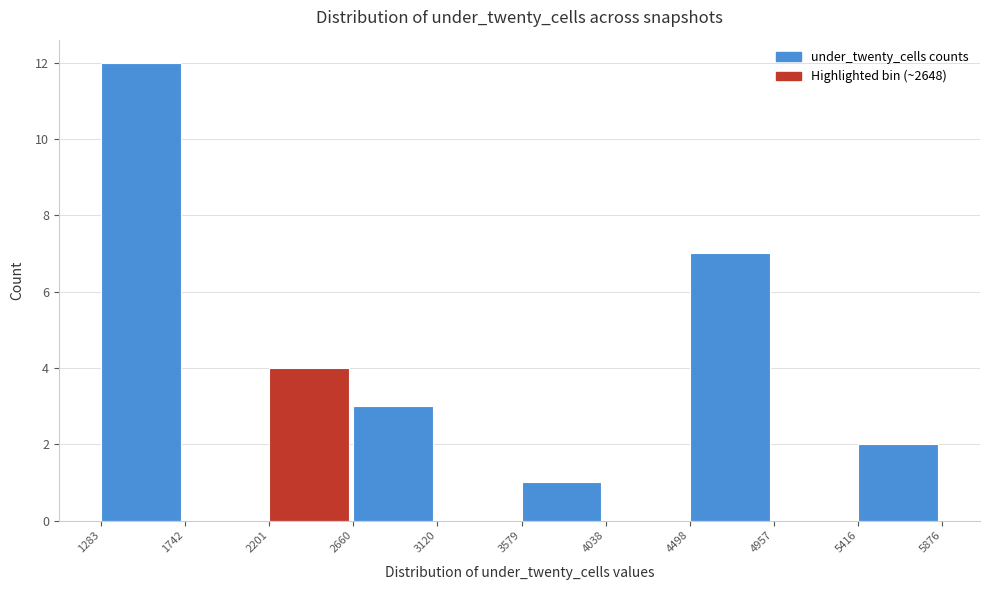

Reading left to right, list every bar in this chart as the range it spans on the x-axis followed by its height. The values are not printed on the chart, so give them approximately, as read against the axis.

1283 to 1742: 12
1742 to 2201: 0
2201 to 2660: 4
2660 to 3120: 3
3120 to 3579: 0
3579 to 4038: 1
4038 to 4498: 0
4498 to 4957: 7
4957 to 5416: 0
5416 to 5876: 2